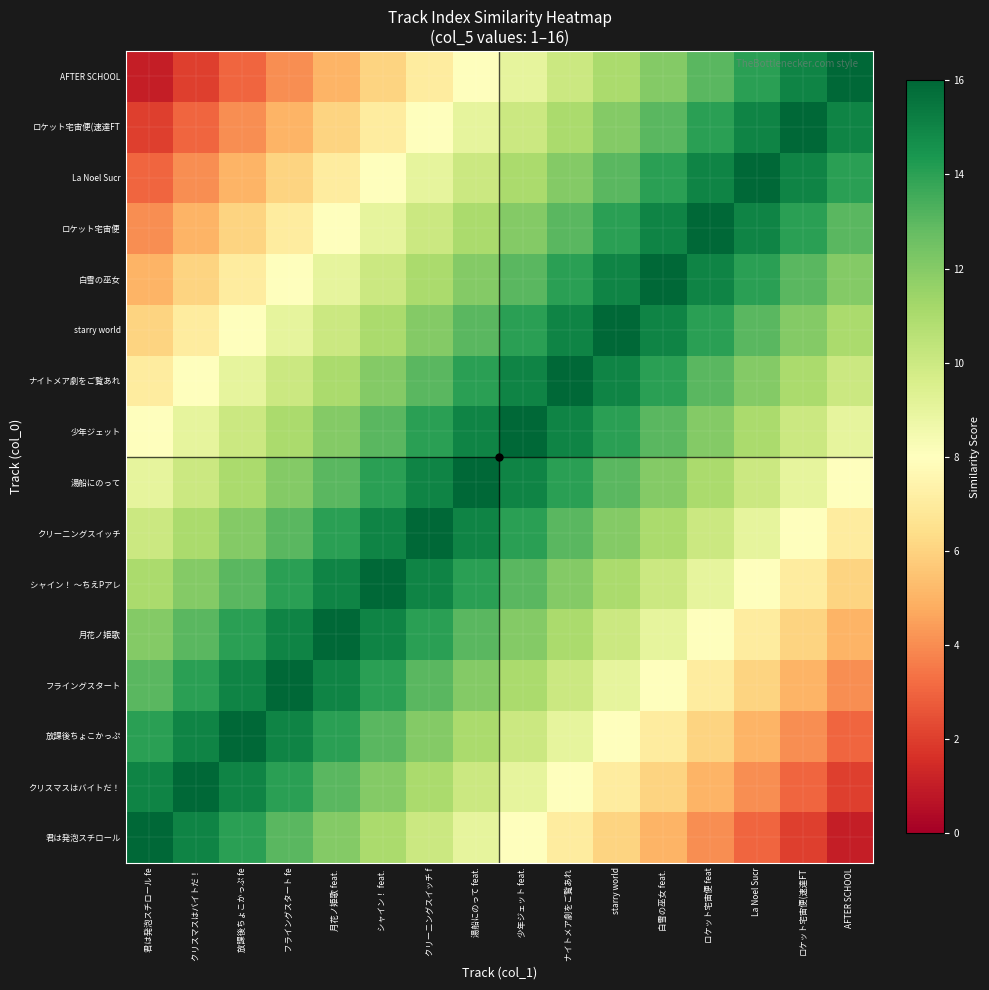

Count the number of categories in the chart.

16